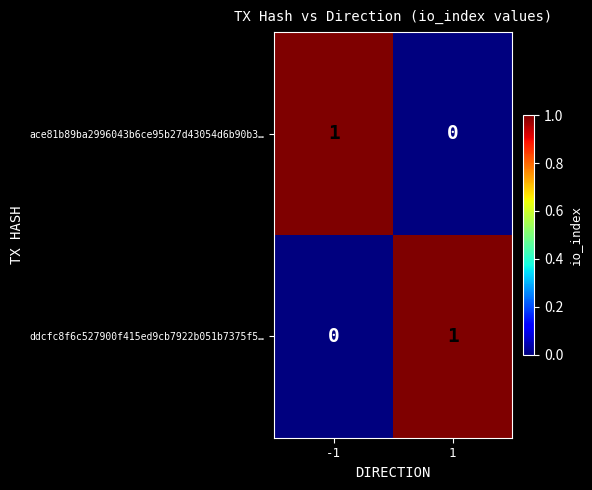

At how many categories does at least one series exceed 0?

2